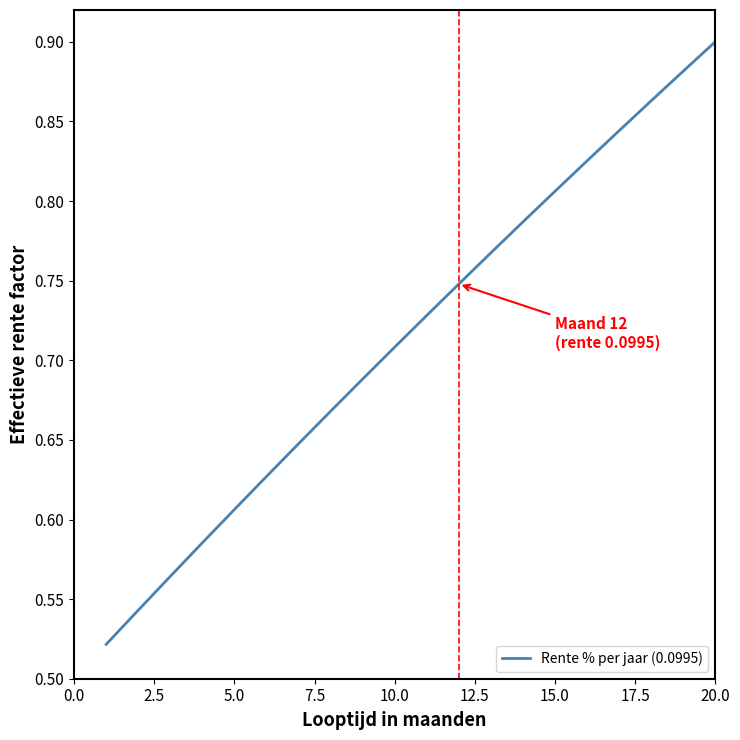

How many lines are shown in the chart?

1